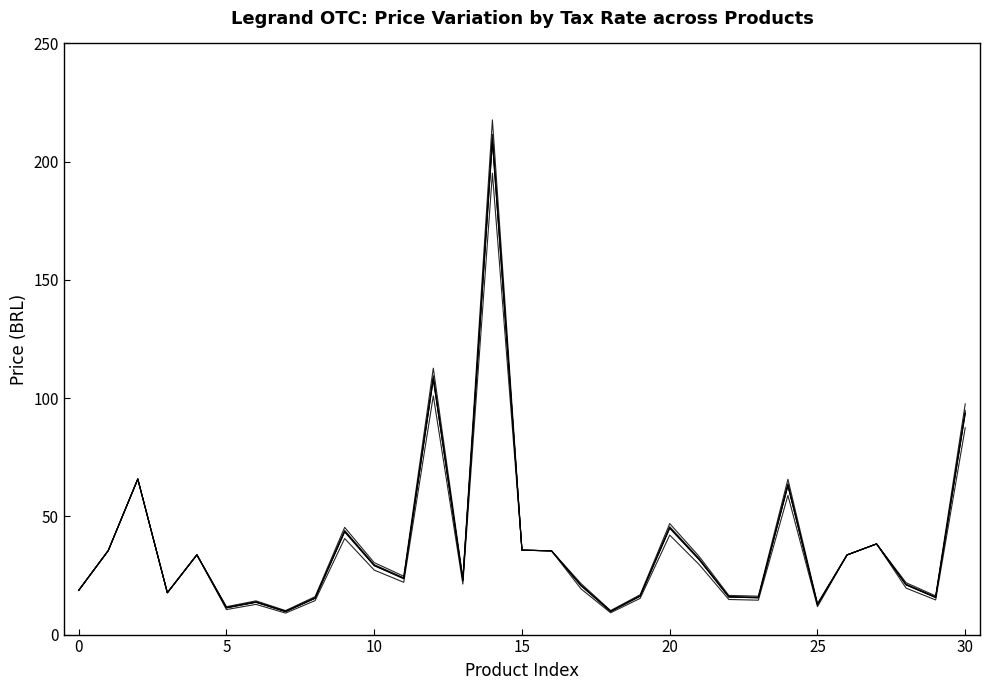

The Aliq_18_pct series shows 210.1 at 14. True or false?

True